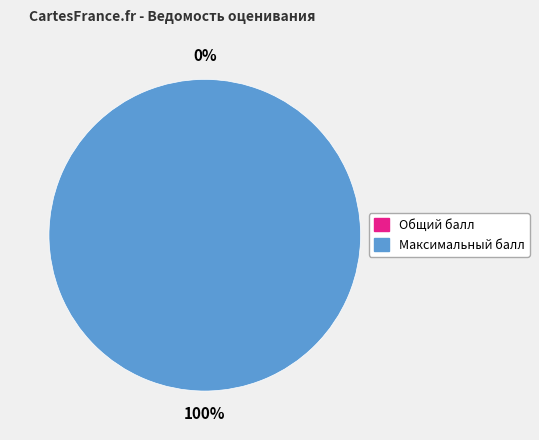

Rank the categories by value from lowest to highest.

Общий балл (0), Максимальный балл (30)